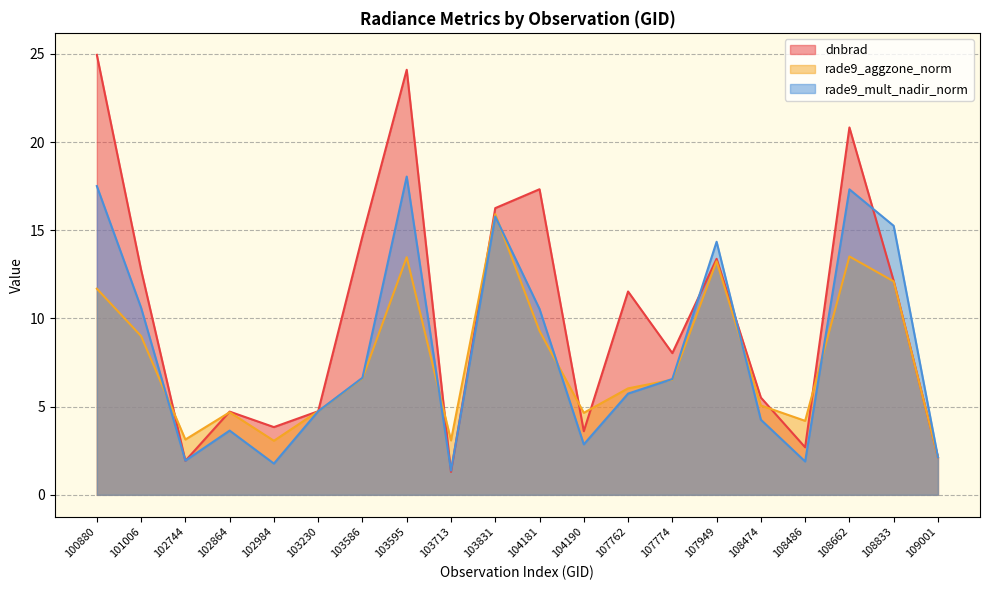

What is the sum of the dnbrad values at 102744 and 103595?

26.0